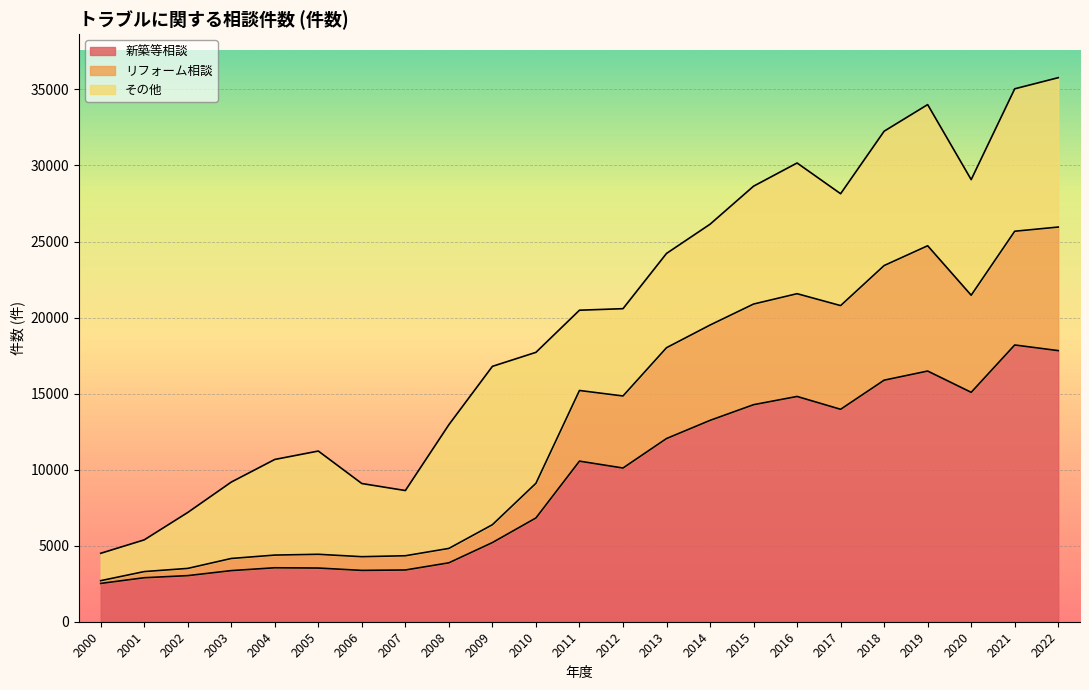

What is the highest value of the 新築等相談 series?

18197